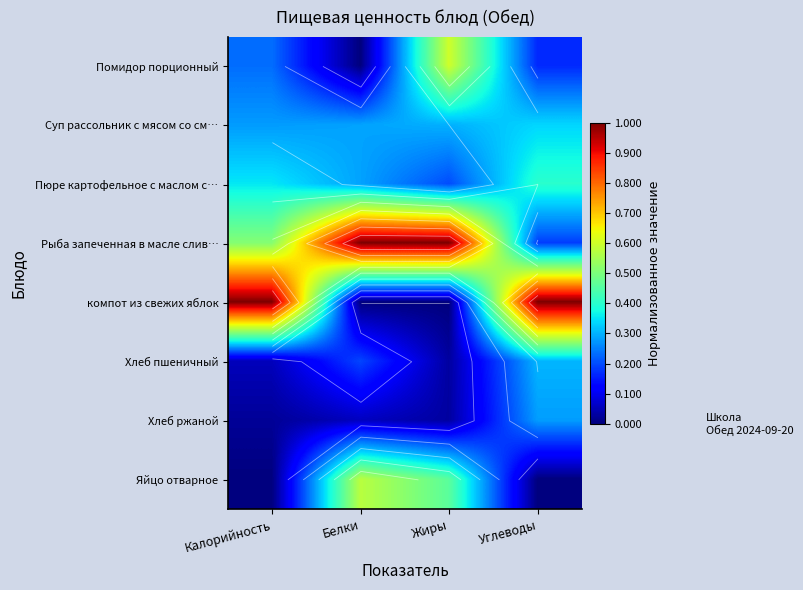

The value of Хлеб ржаной at Жиры is 0.0. True or false?

True